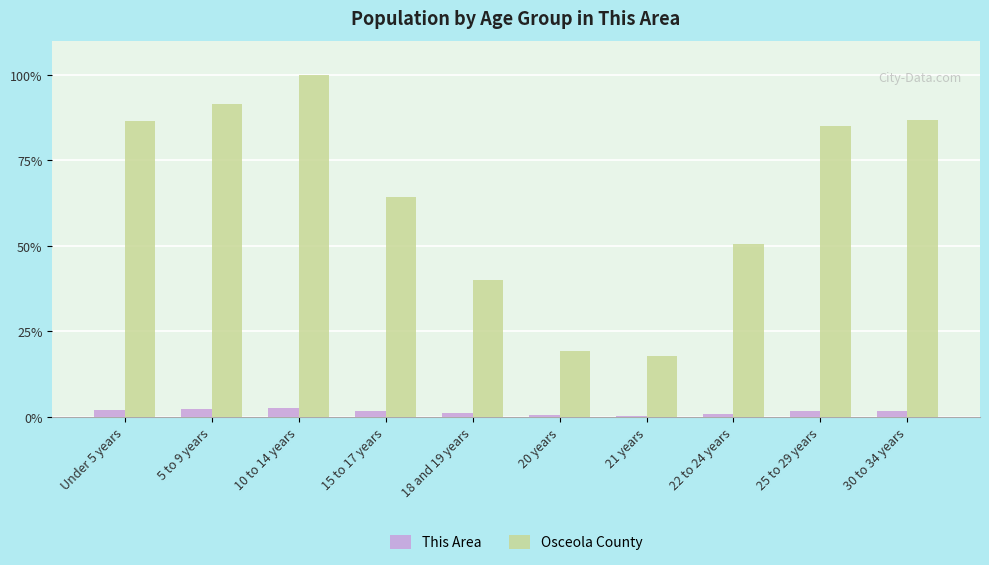

Read the This Area value at 18 and 19 years.

1.0